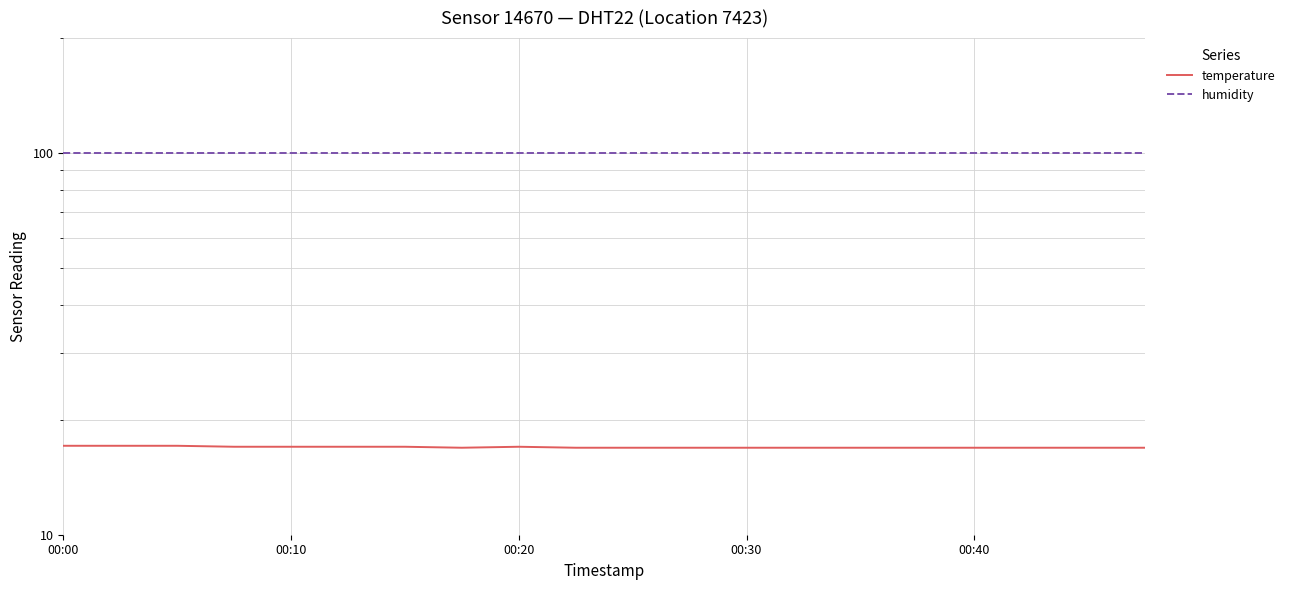

Reading right to left, transcribe all the data shown in this chart.

temperature: 16.9	16.9	16.9	16.9	16.9	16.9	16.9	16.9	16.9	16.9	16.9	17.0	16.9	17.0	17.0	17.0	17.0	17.1	17.1	17.1
humidity: 99.9	99.9	99.9	99.9	99.9	99.9	99.9	99.9	99.9	99.9	99.9	99.9	99.9	99.9	99.9	99.9	99.9	99.9	99.9	99.9